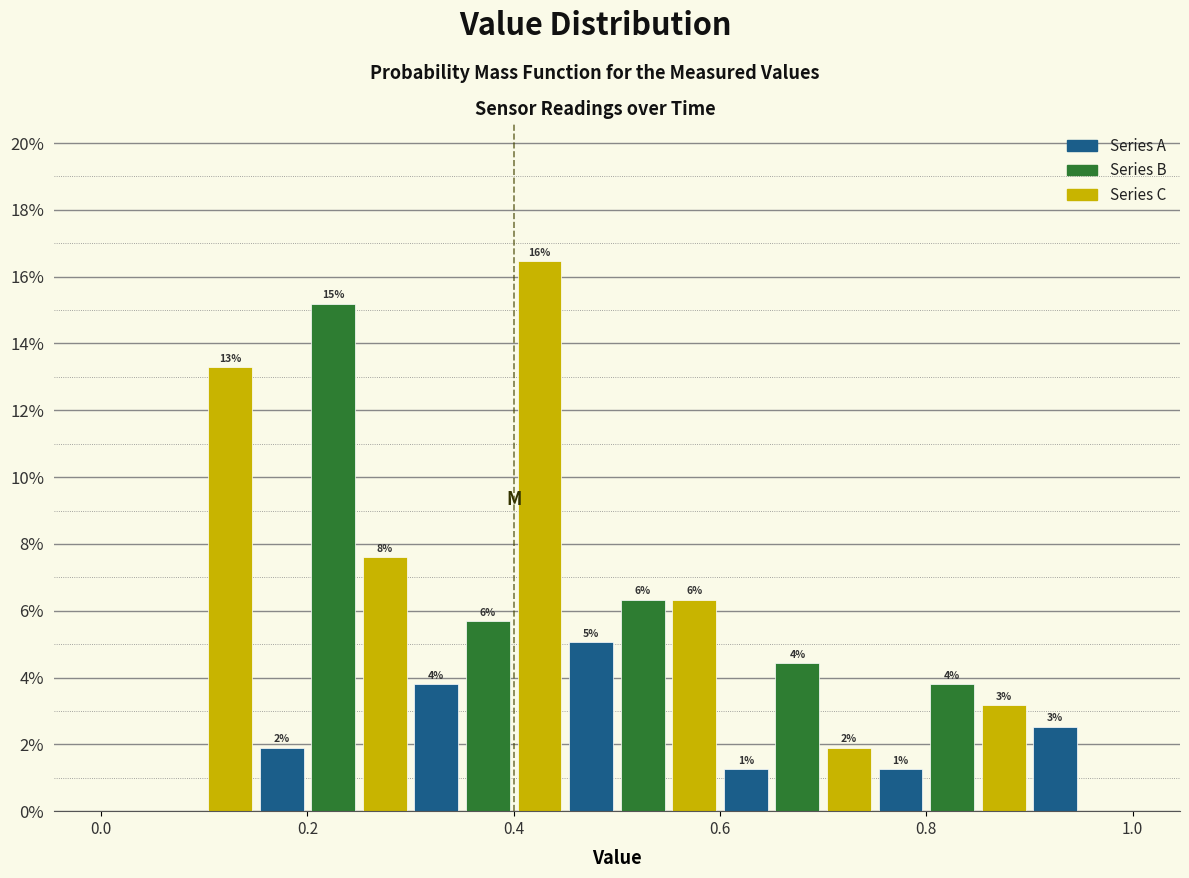

Read against the x-axis, roughly where is the centre of the tallest bar?

0.42